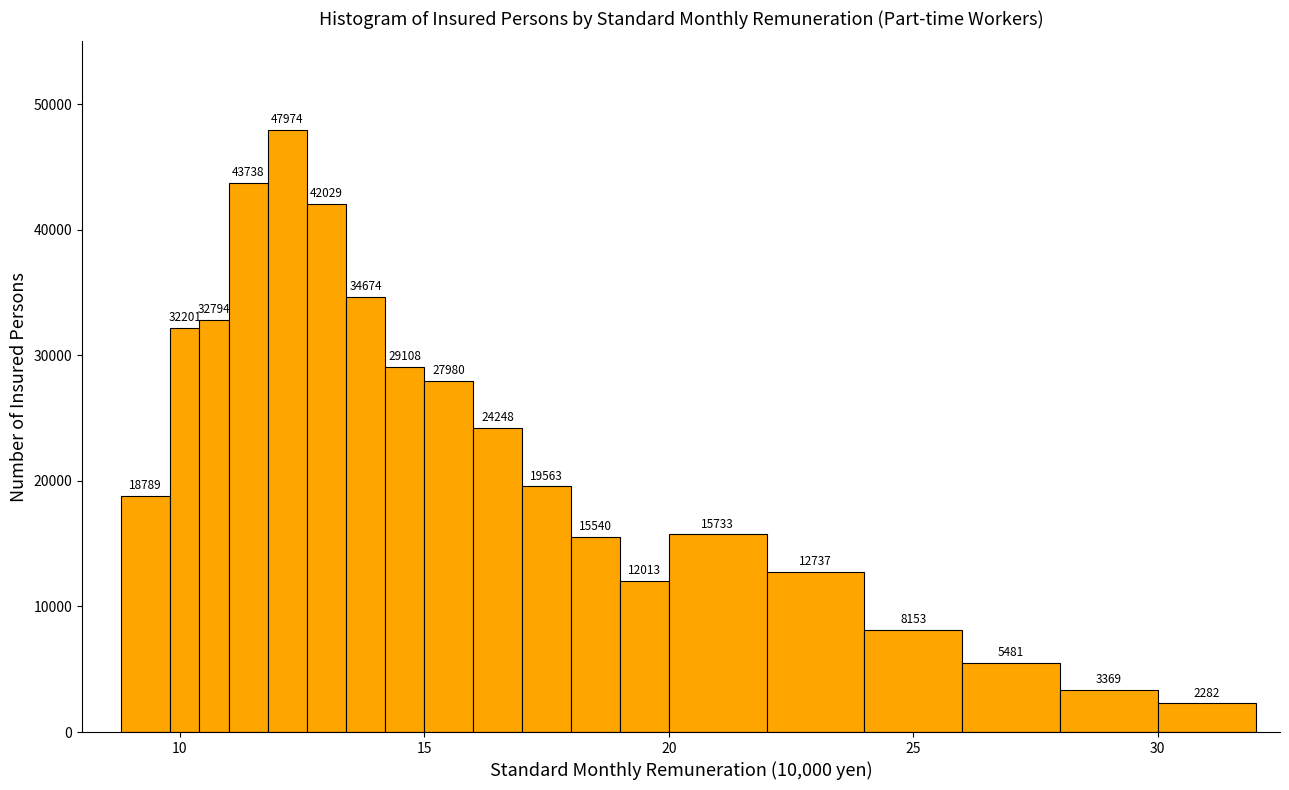

Around what value on the x-axis is the tallest bar? Give the approximate position of its centre, as read against the axis.

12.0